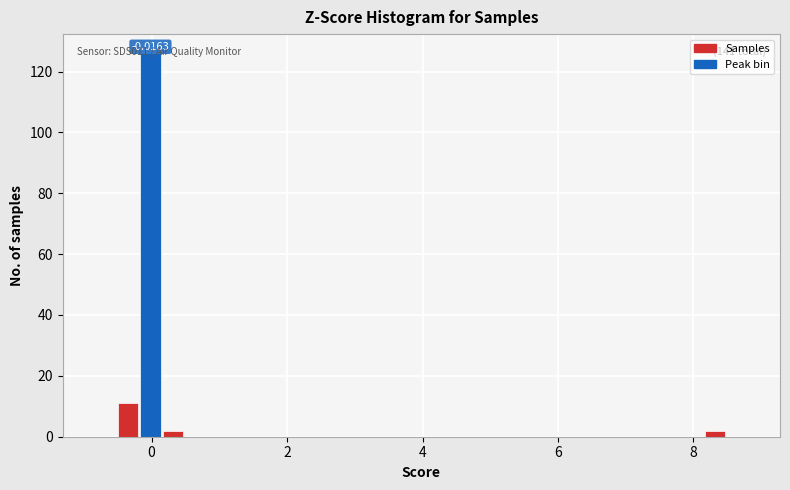

Around what value on the x-axis is the tallest bar? Give the approximate position of its centre, as read against the axis.

0.0